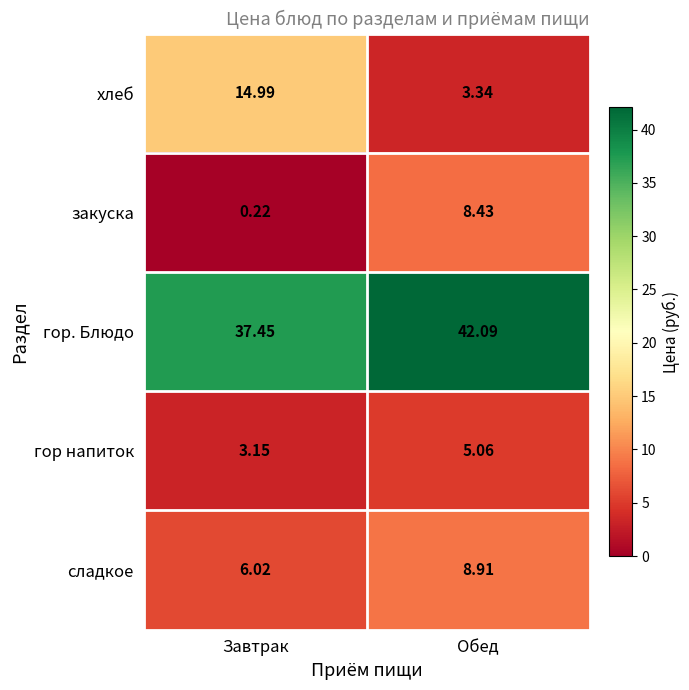

At which label is гор напиток closest to 4?

Завтрак